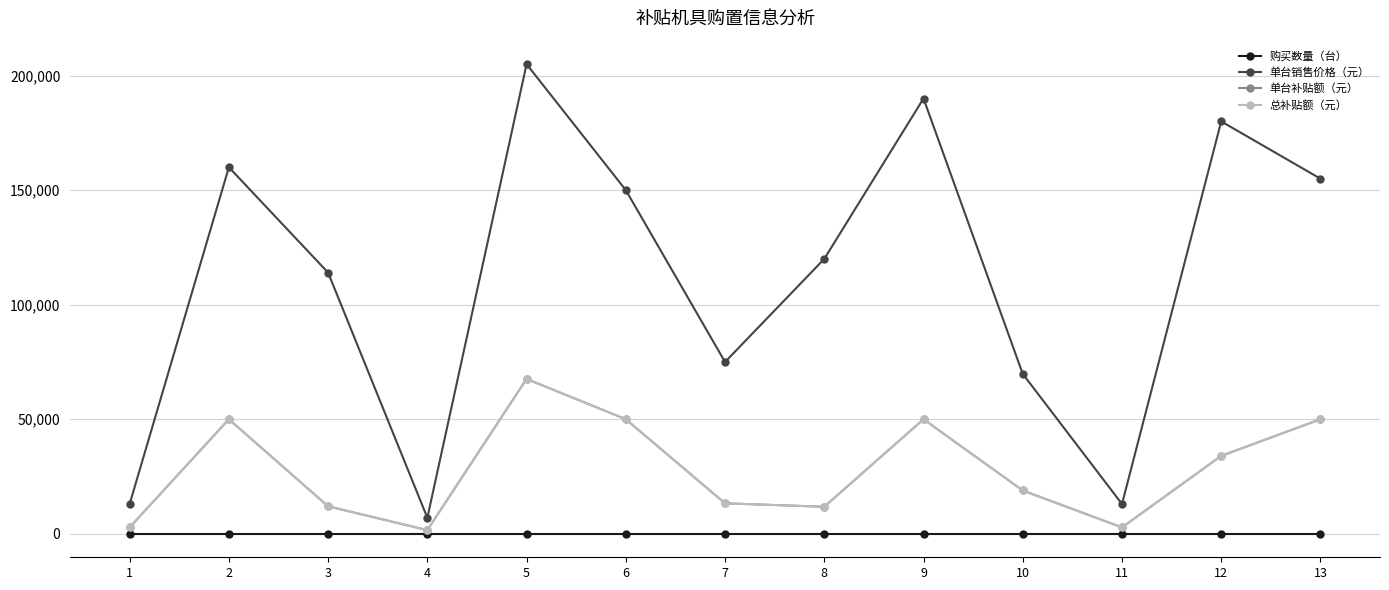

True or false: 单台补贴额（元） and 购买数量（台） intersect in this chart.

False